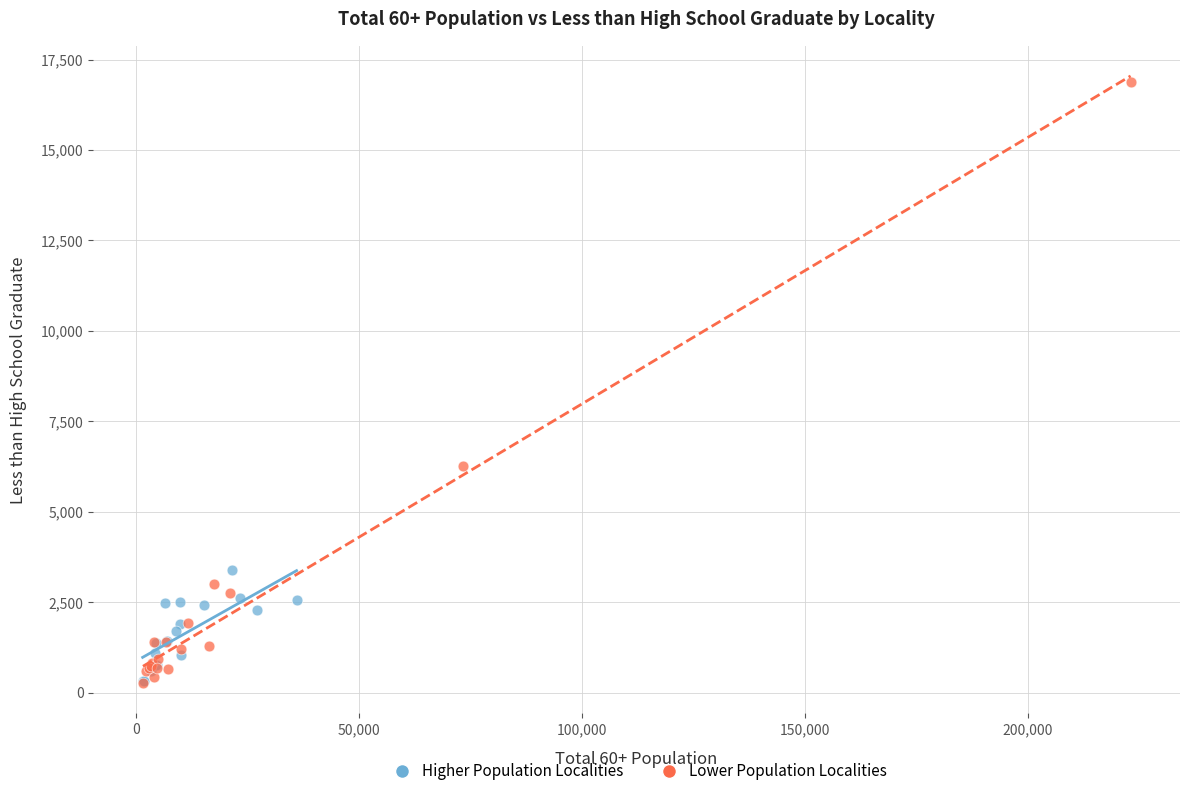

Which series has the widest spread of Y values?

Lower Population Localities